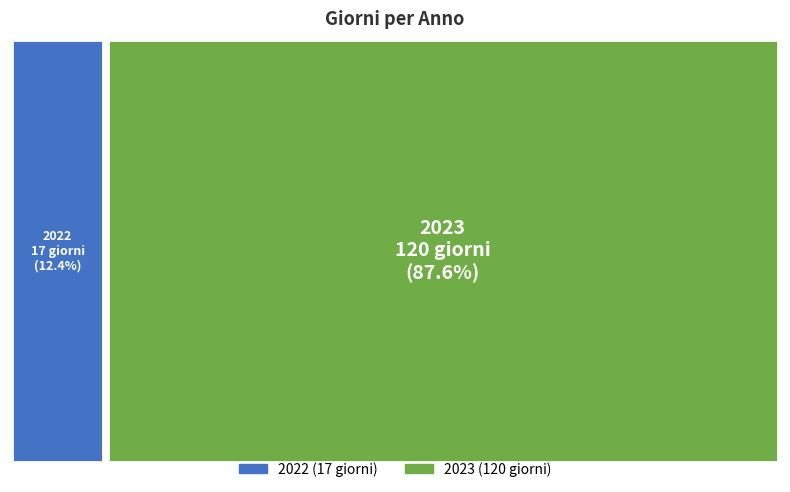

Does 2022 represent more than half of the total?

No